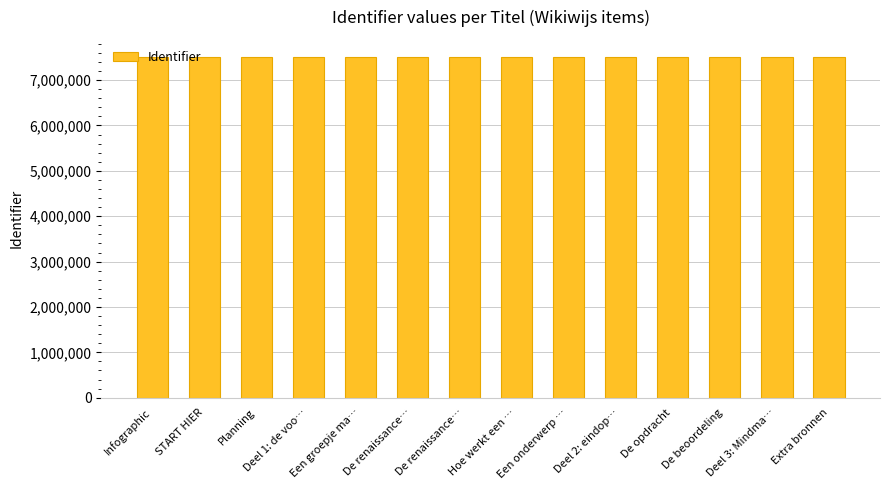

The chart shows a value of 7511361 at De opdracht. True or false?

True